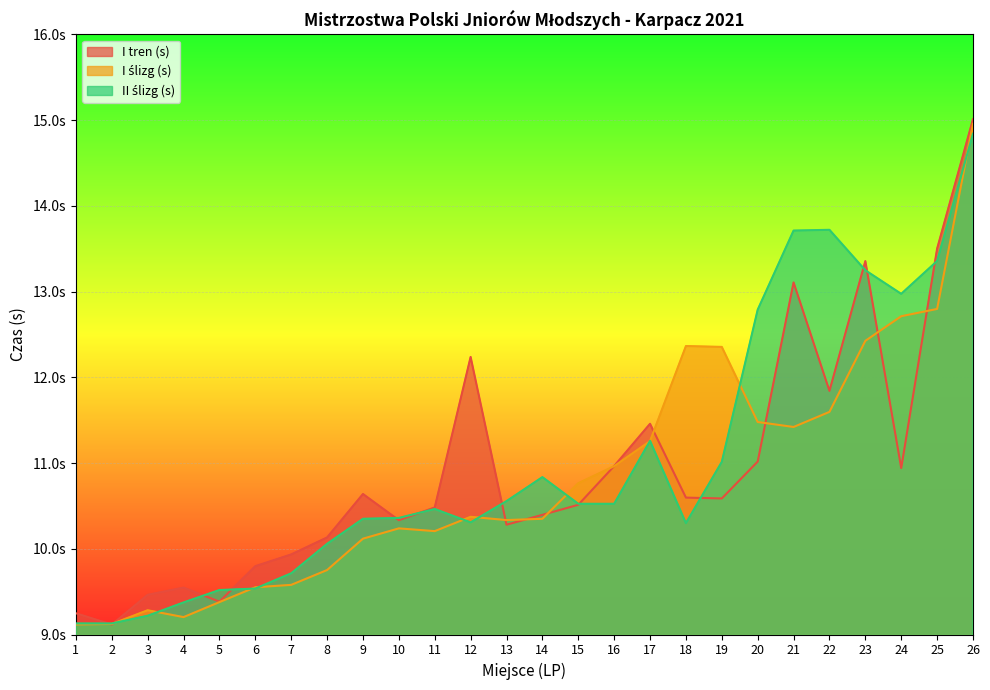

Reading right to left, extract all data points from this chart.

I tren (s): 26=15.0	25=13.5	24=10.9	23=13.4	22=11.8	21=13.1	20=11.0	19=10.6	18=10.6	17=11.5	16=11.0	15=10.5	14=10.4	13=10.3	12=12.2	11=10.5	10=10.3	9=10.6	8=10.1	7=9.9	6=9.8	5=9.4	4=9.5	3=9.5	2=9.1	1=9.2
I ślizg (s): 26=15.0	25=12.8	24=12.7	23=12.4	22=11.6	21=11.4	20=11.5	19=12.4	18=12.4	17=11.3	16=11.0	15=10.8	14=10.3	13=10.3	12=10.4	11=10.2	10=10.2	9=10.1	8=9.8	7=9.6	6=9.6	5=9.4	4=9.2	3=9.3	2=9.1	1=9.1
II ślizg (s): 26=14.8	25=13.4	24=13.0	23=13.2	22=13.7	21=13.7	20=12.8	19=11.0	18=10.3	17=11.3	16=10.5	15=10.5	14=10.8	13=10.6	12=10.3	11=10.5	10=10.4	9=10.3	8=10.1	7=9.7	6=9.5	5=9.5	4=9.4	3=9.2	2=9.1	1=9.1